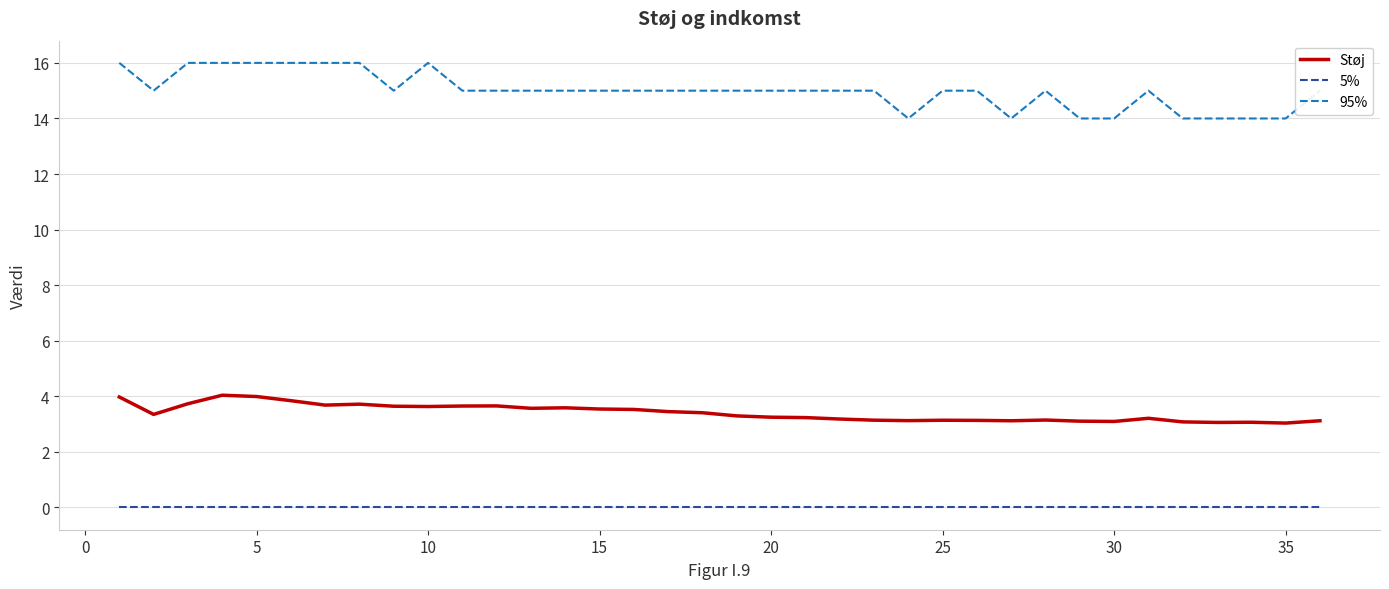

What is the average value of the Støj series?

3.4